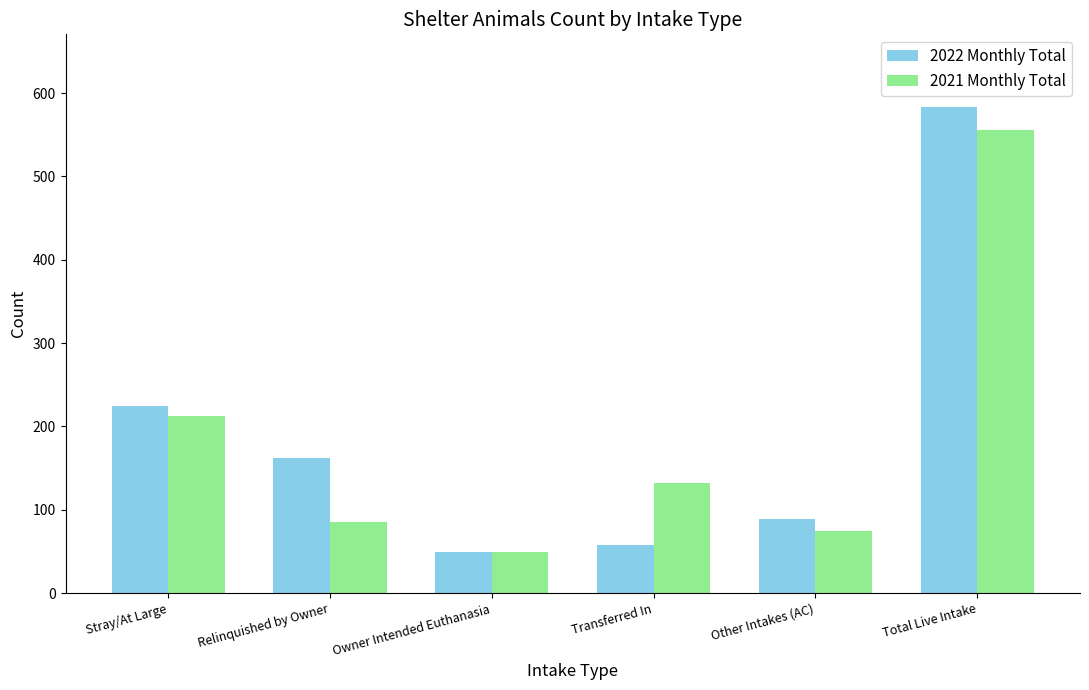

Reading left to right, transcribe all the data shown in this chart.

2022 Monthly Total: Stray/At Large=225	Relinquished by Owner=162	Owner Intended Euthanasia=49	Transferred In=58	Other Intakes (AC)=89	Total Live Intake=583
2021 Monthly Total: Stray/At Large=213	Relinquished by Owner=86	Owner Intended Euthanasia=50	Transferred In=132	Other Intakes (AC)=75	Total Live Intake=556